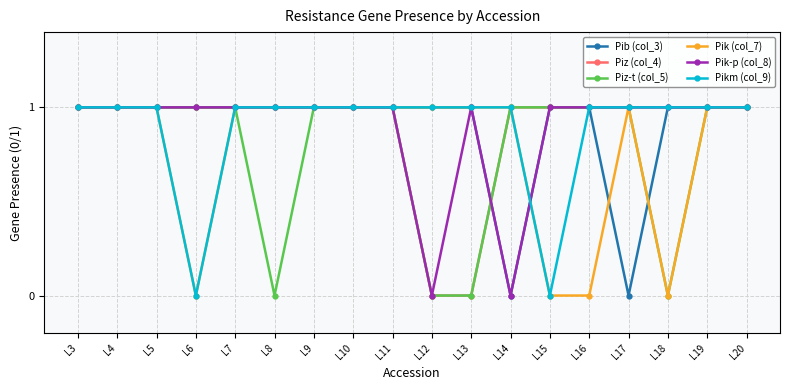

True or false: Pik-p (col_8) has more than 0 interior local peaks.

True